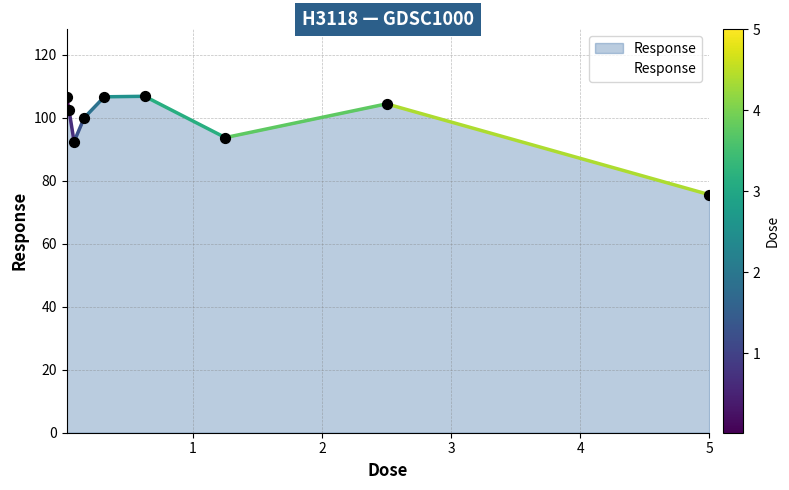

What is the difference between the maximum and minimum values?

31.2